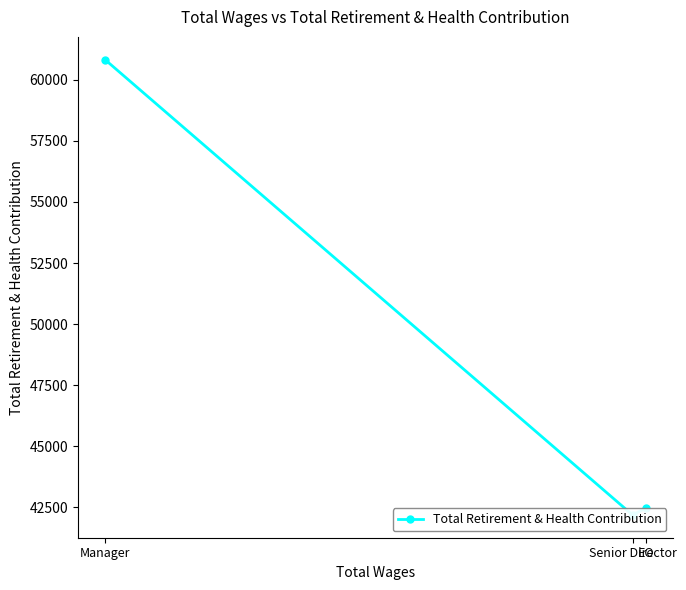

What is the change in value from Senior Director to Manager?

+18635